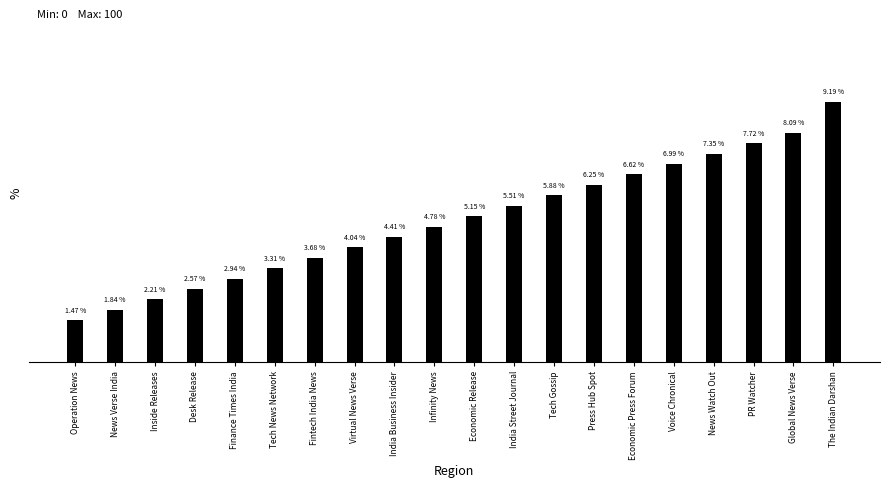

At which label does the data first exceed 5?

Economic Release